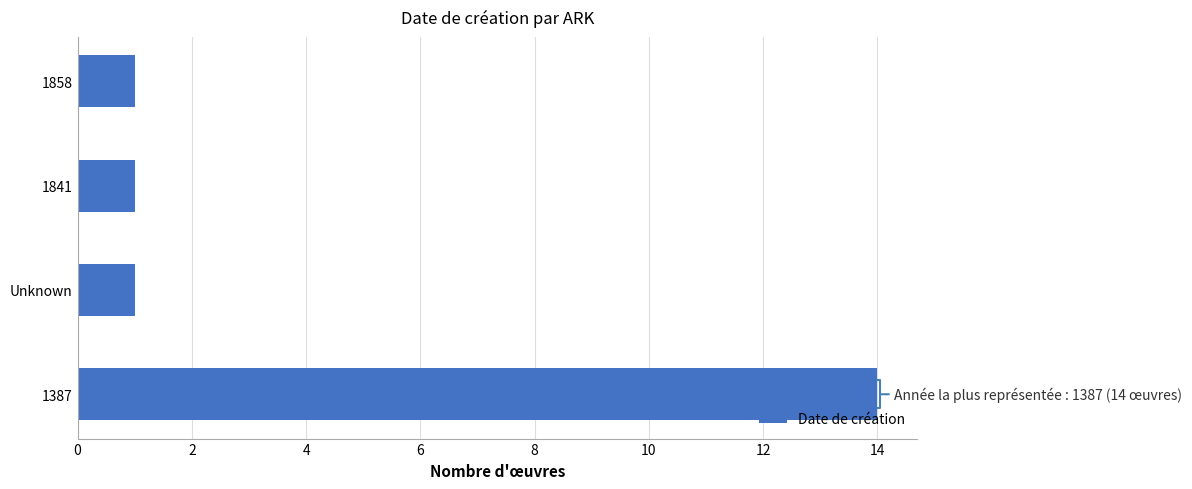

What is the maximum value shown in the chart?

14